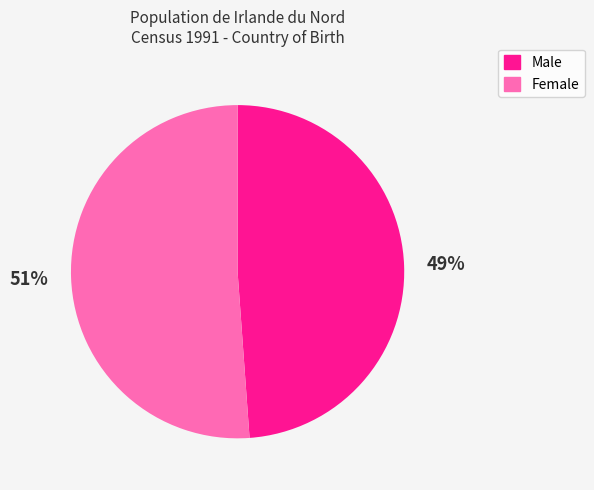

Is it true that Female is 51% of the pie?

True